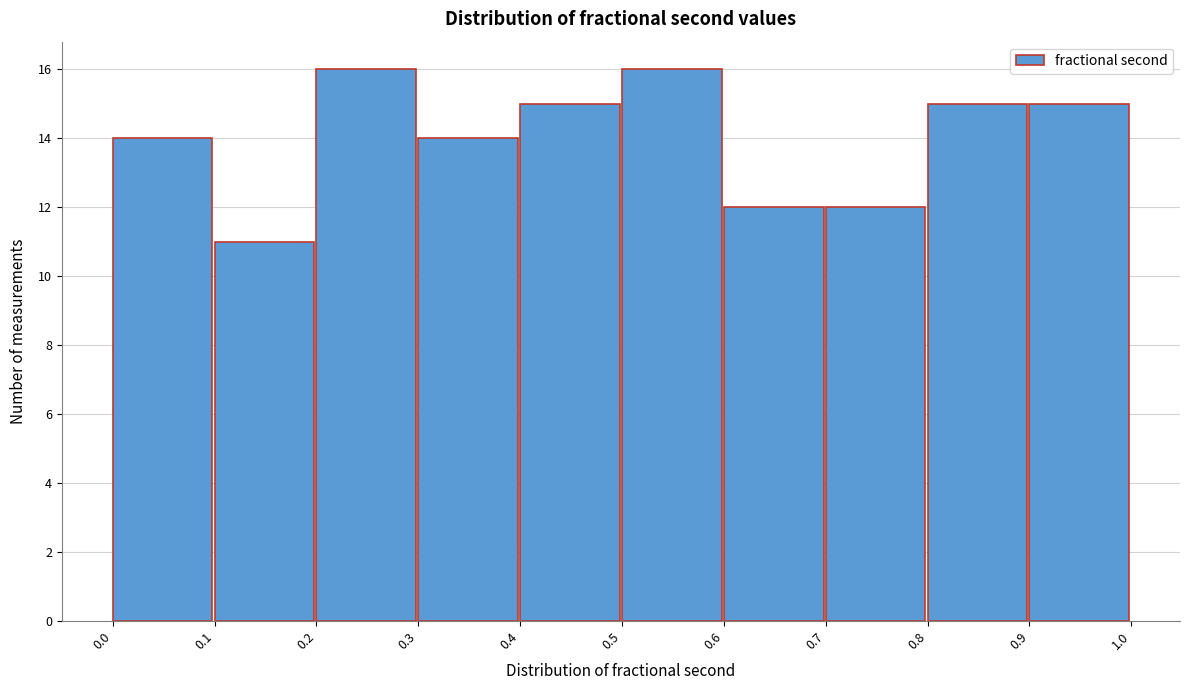

Reading left to right, list every bar in this chart as the range it spans on the x-axis followed by its height. The values are not printed on the chart, so give them approximately, as read against the axis.

0.0 to 0.1: 14
0.1 to 0.2: 11
0.2 to 0.3: 16
0.3 to 0.4: 14
0.4 to 0.5: 15
0.5 to 0.6: 16
0.6 to 0.7: 12
0.7 to 0.8: 12
0.8 to 0.9: 15
0.9 to 1.0: 15